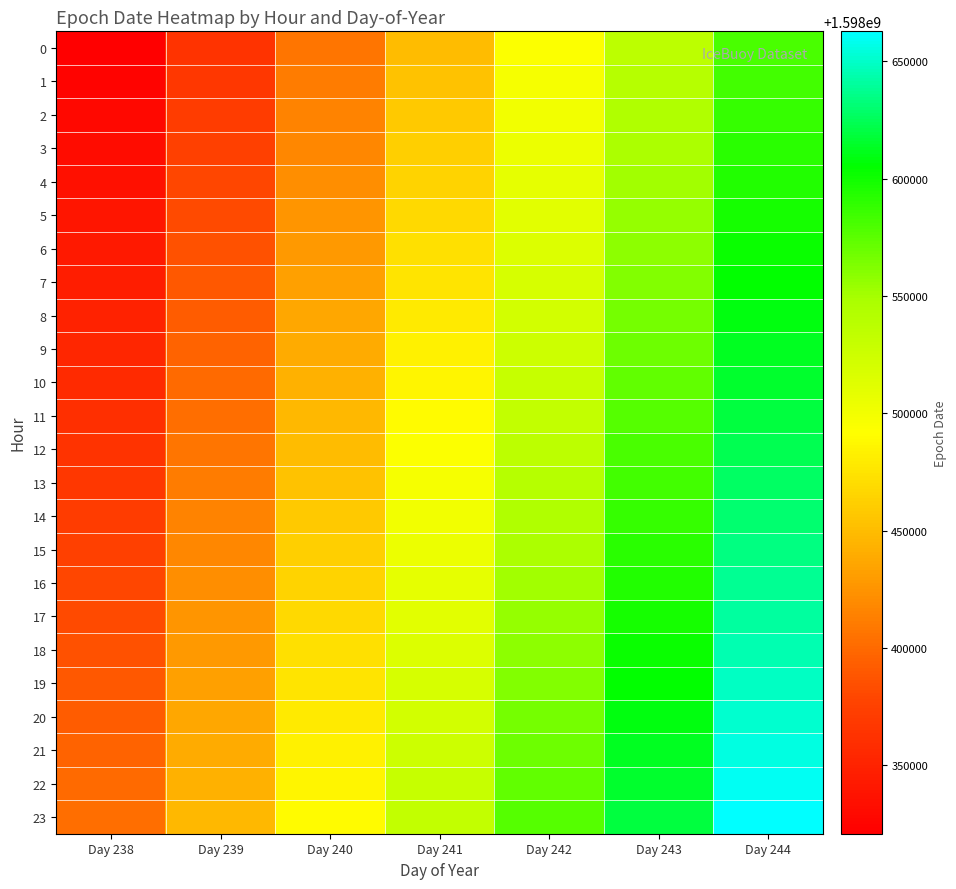

What is the spread (max minus min) of values at Day 244?

82803